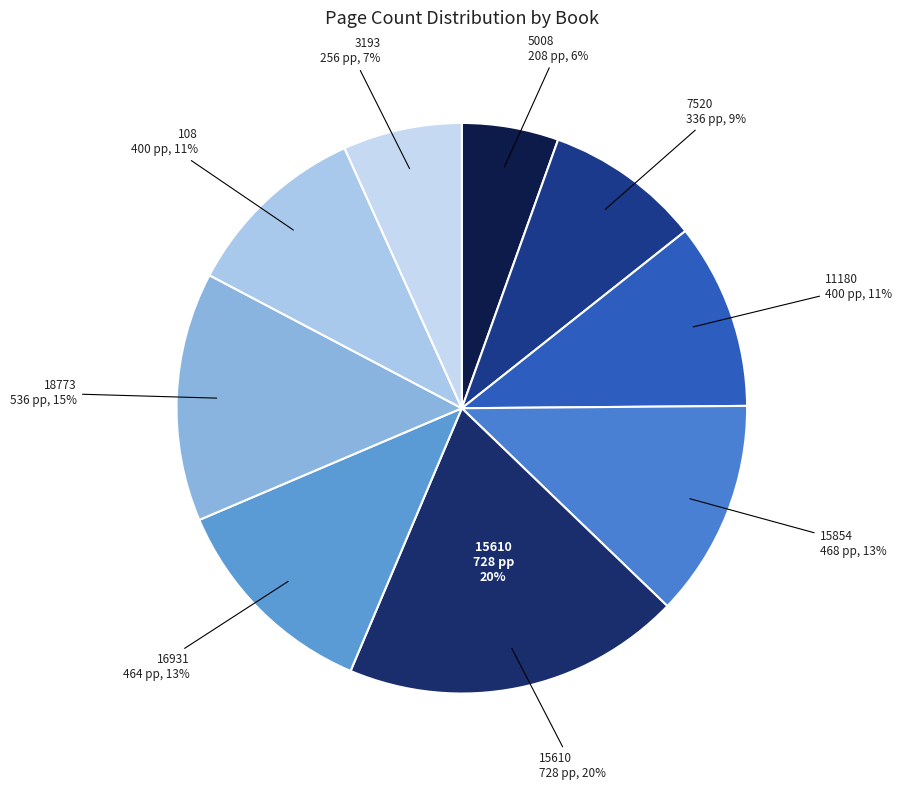

Rank the categories by value from lowest to highest.

5008 (Вселената — под микроскоп), 3193 (Целият живот), 7520 (Евридики), 11180 (Избрани творби), 108 (Хилендарският монах), 16931 (Светлини от големия град), 15854 (Мопасан), 18773 (Сибир), 15610 (Ругон-Макарови)